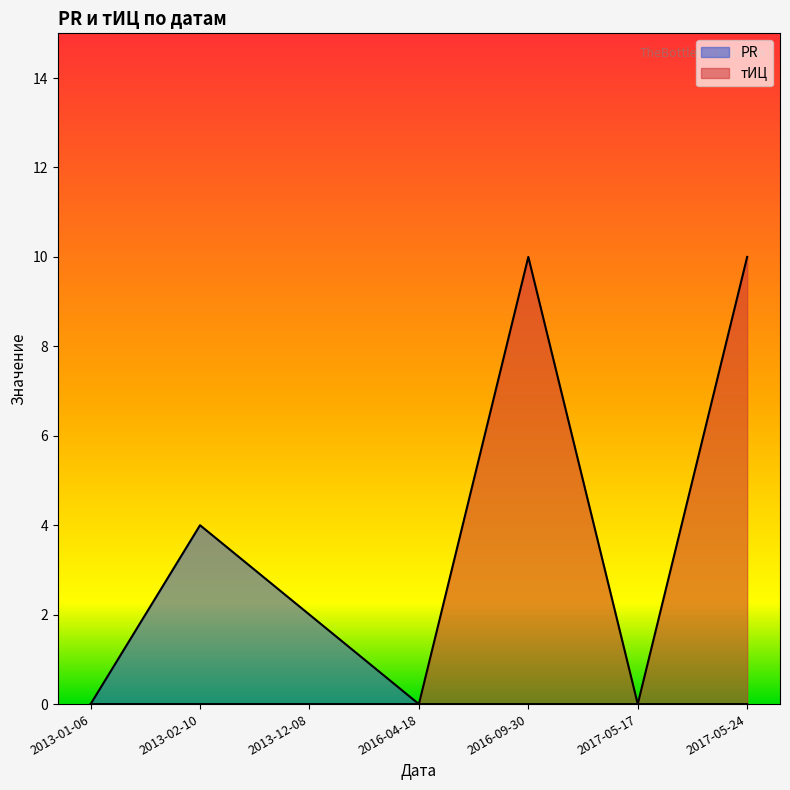

How many lines are shown in the chart?

2